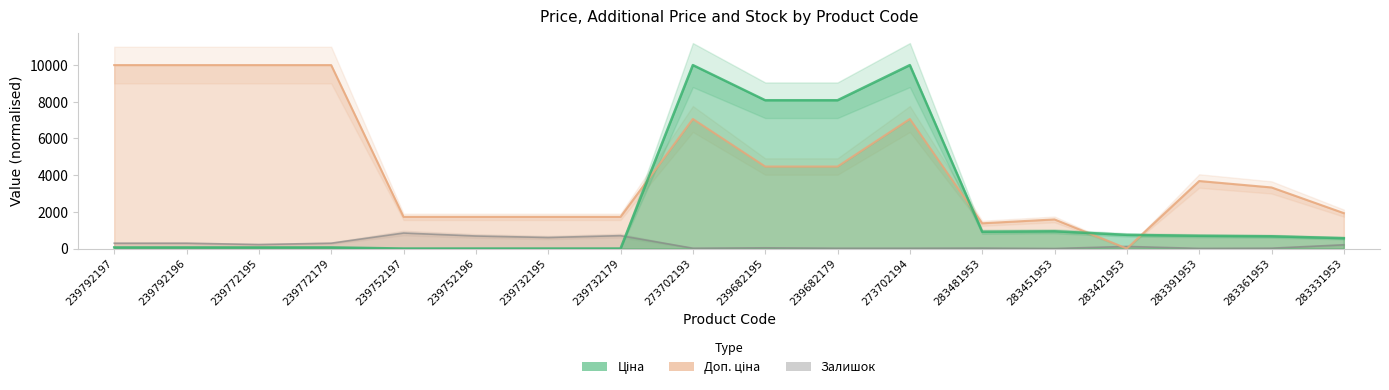

Where does the Ціна series first go above 668?

273702193